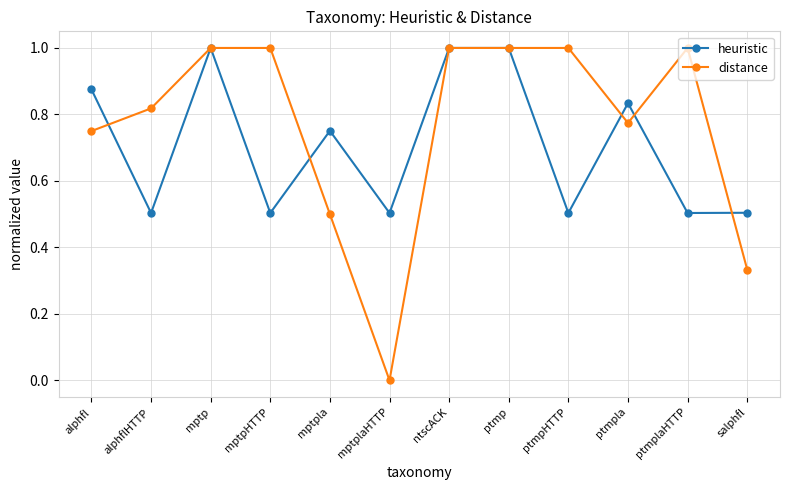

How many data points in distance are less than 1?

6